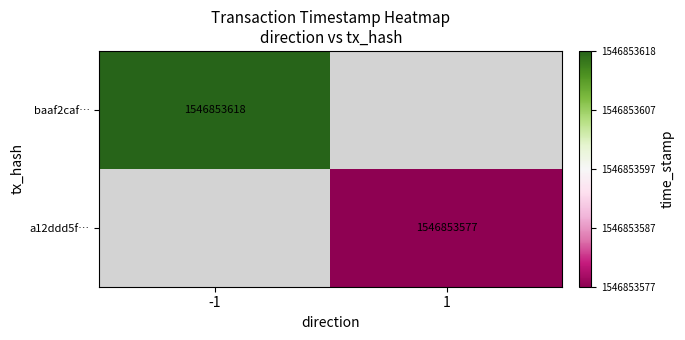

Is it true that a12ddd5f868d6cfba8db3b06865e2fa4750f399 equals 1 at 0?

False